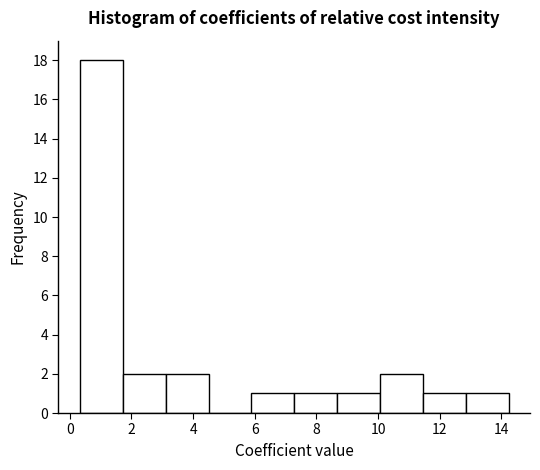

Reading left to right, transcribe this chart: for each bar, give the range it covers on the x-axis and its height. Neither the bar edges nor the heights are printed on the chart, so give them approximately, as read against the axes.

0.4 to 1.8: 18
1.8 to 3.2: 2
3.2 to 4.6: 2
4.6 to 5.8: 0
5.8 to 7.2: 1
7.2 to 8.6: 1
8.6 to 10.0: 1
10.0 to 11.4: 2
11.4 to 12.8: 1
12.8 to 14.2: 1